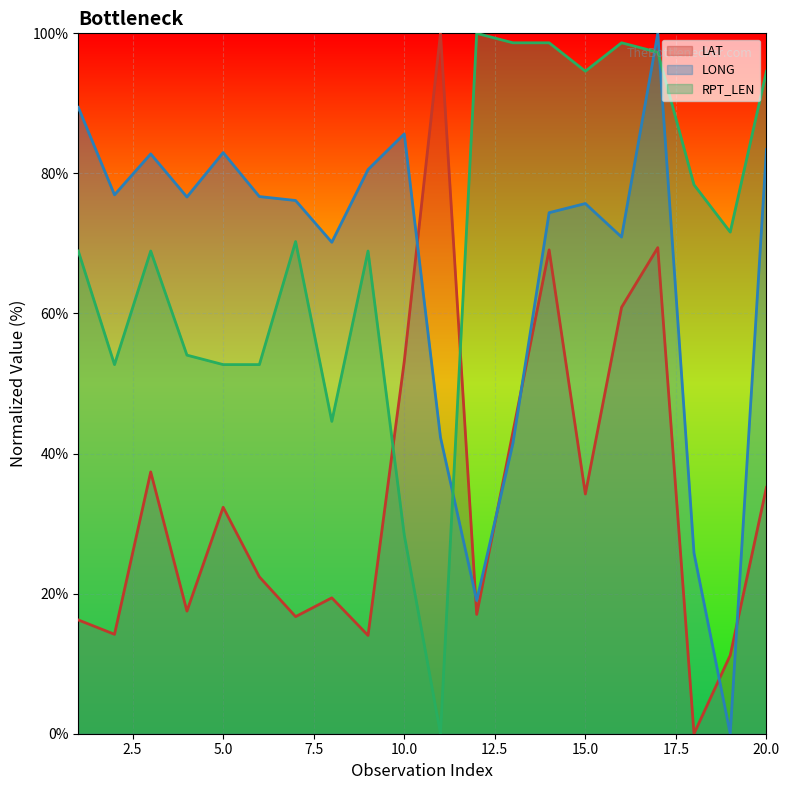

What are all the series names shown in the legend?

LAT, LONG, RPT_LEN